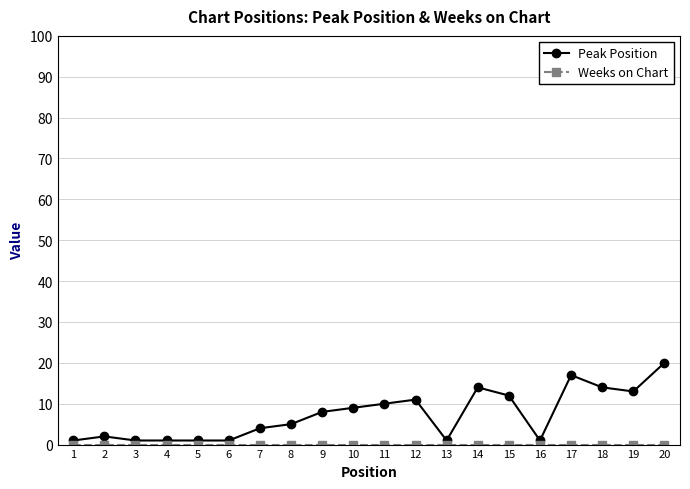

How many data points in Peak Position are less than 8?

10